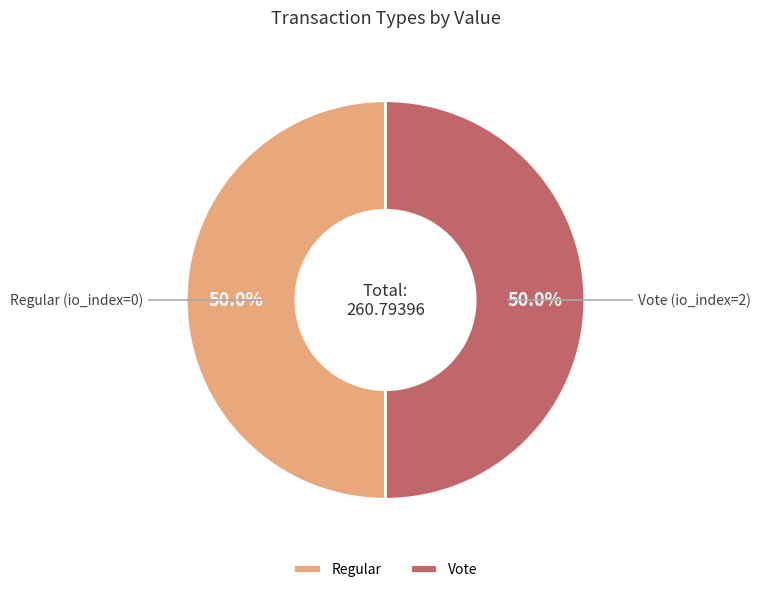

Approximately how many times larger is the value at Vote compared to Regular?

1.0